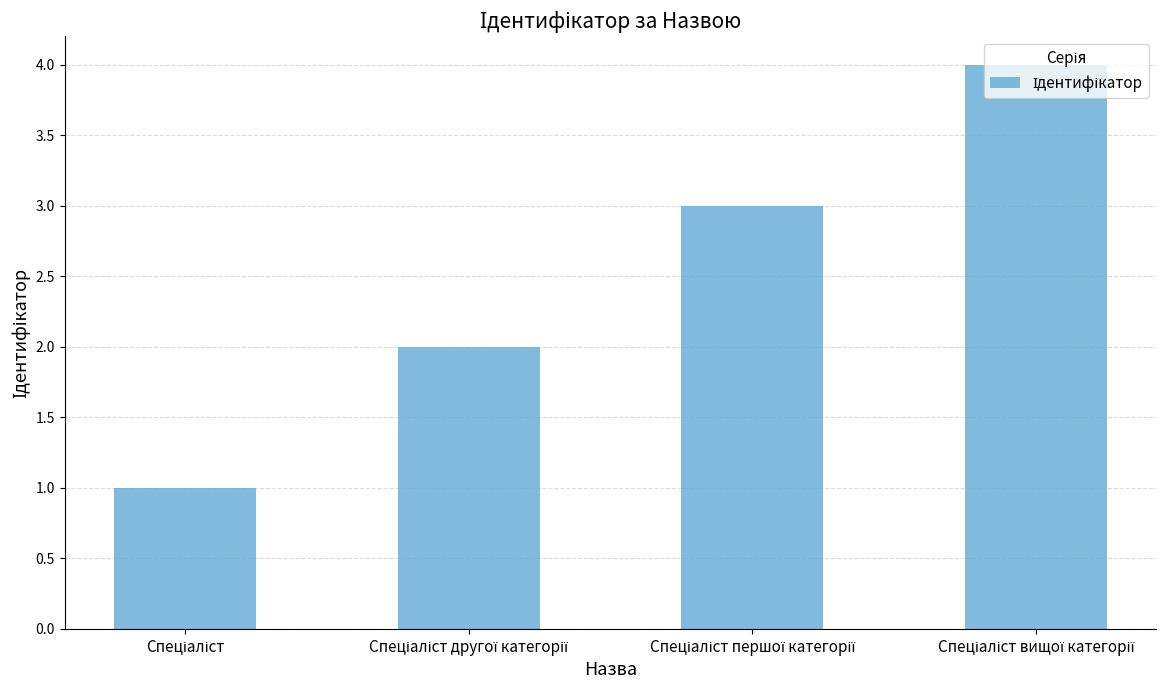

How many series are shown in this chart?

1